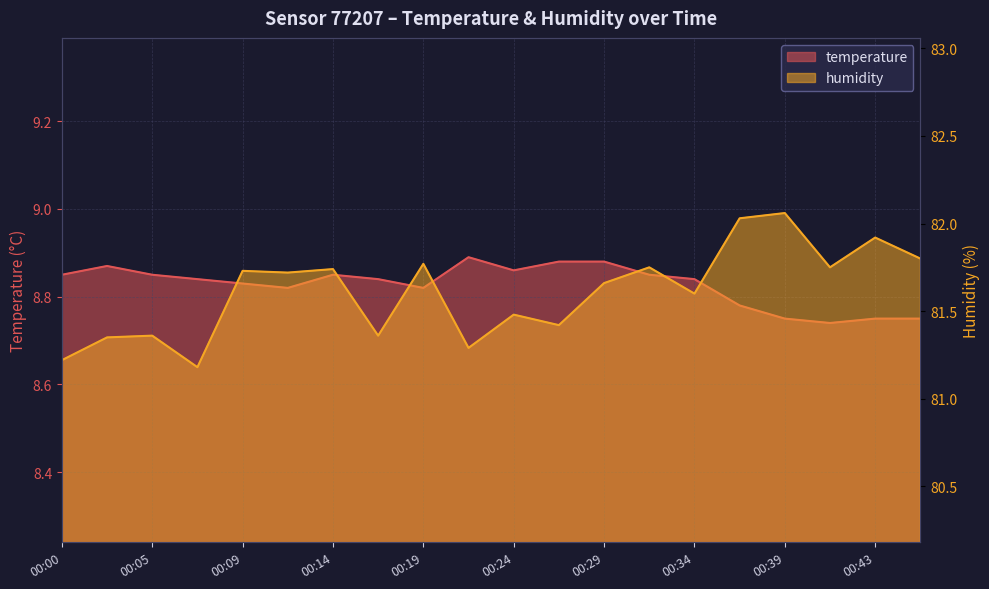

Rank the series by their average value, from lowest to highest.

temperature, humidity